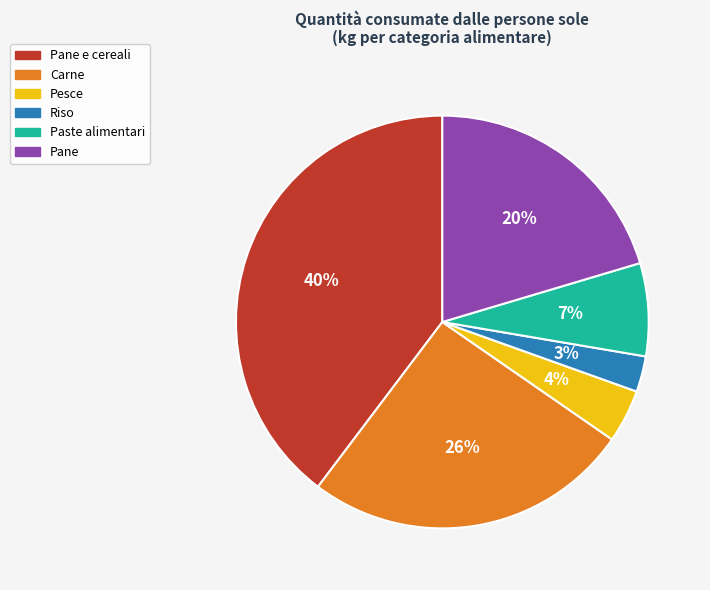

Do Paste alimentari and Riso together represent more than half of the pie?

No